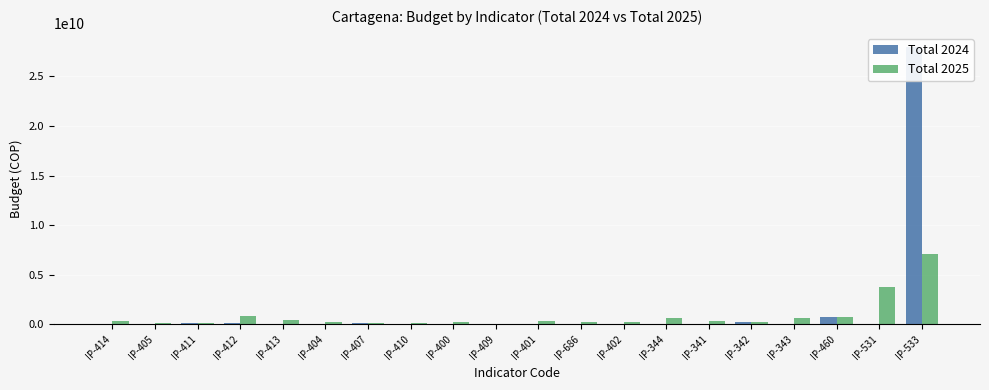

What is the sum of all Total 2025 values?

16680929432